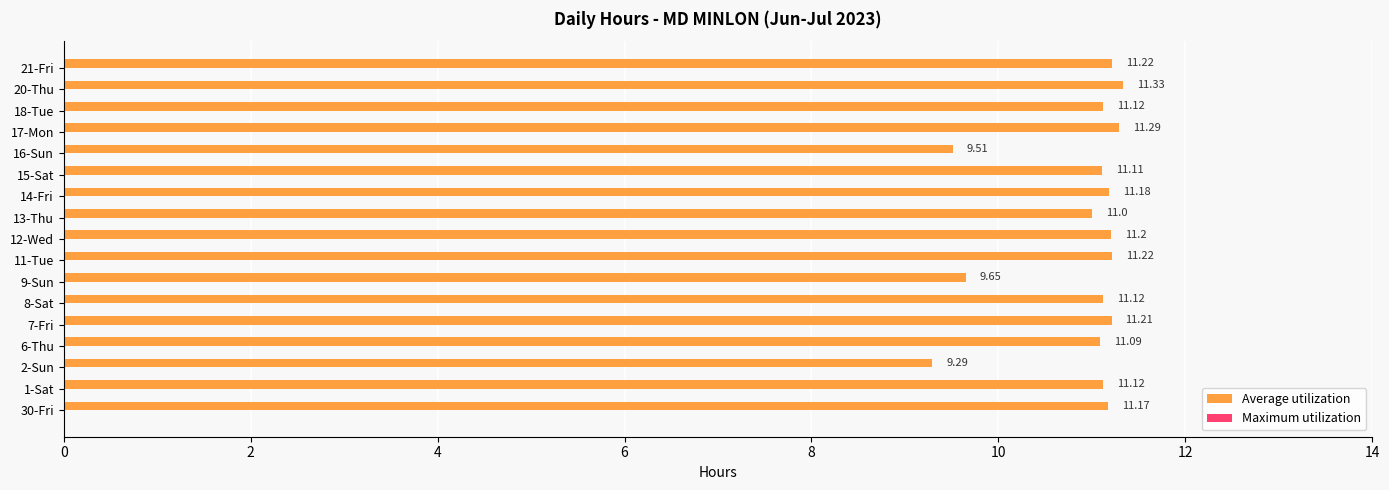

What is the change in value from 1-Sat to 7-Fri?

+0.1